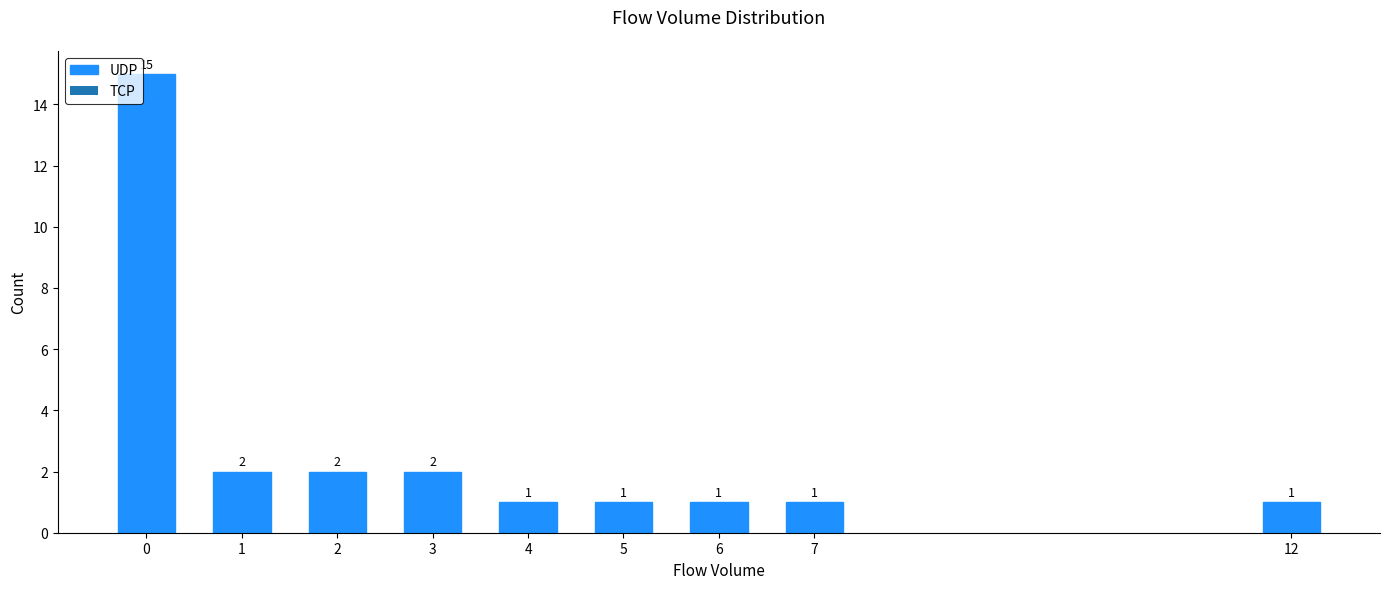

Reading right to left, list all the values displayed in this chart.

12=1	7=1	6=1	5=1	4=1	3=2	2=2	1=2	0=15